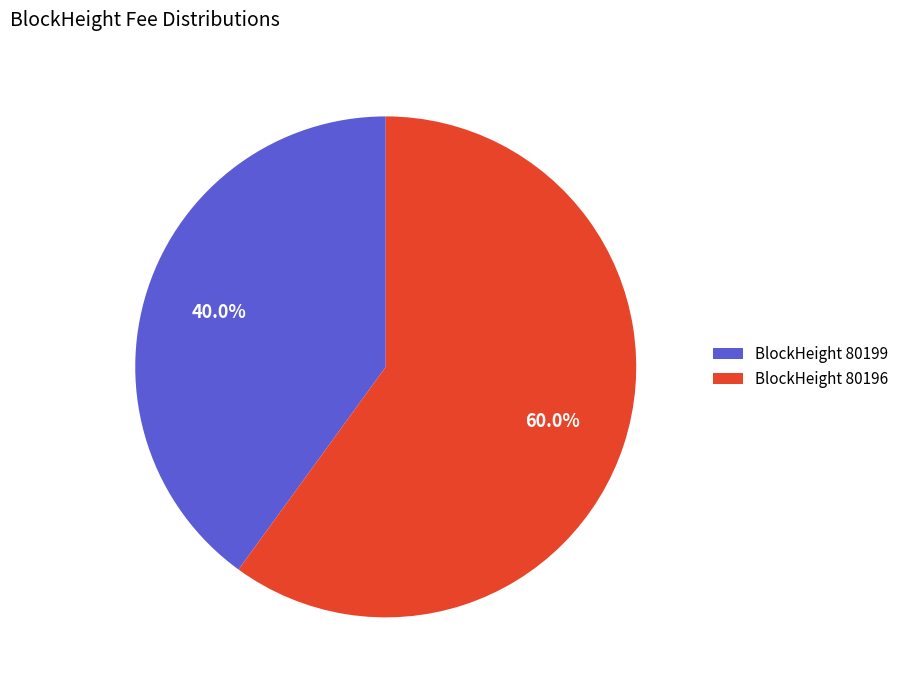

Which slice is the largest?

BlockHeight 80196